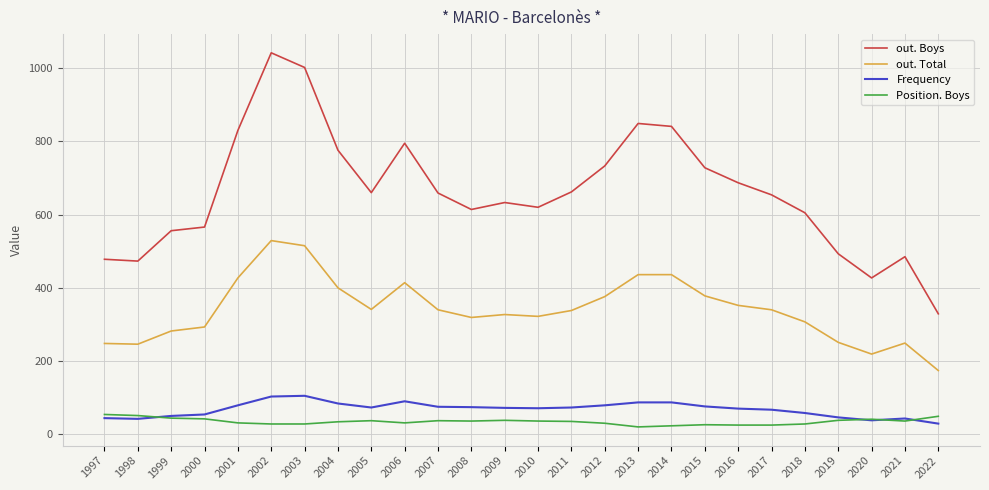

What is the lowest value of the out. Boys series?

329